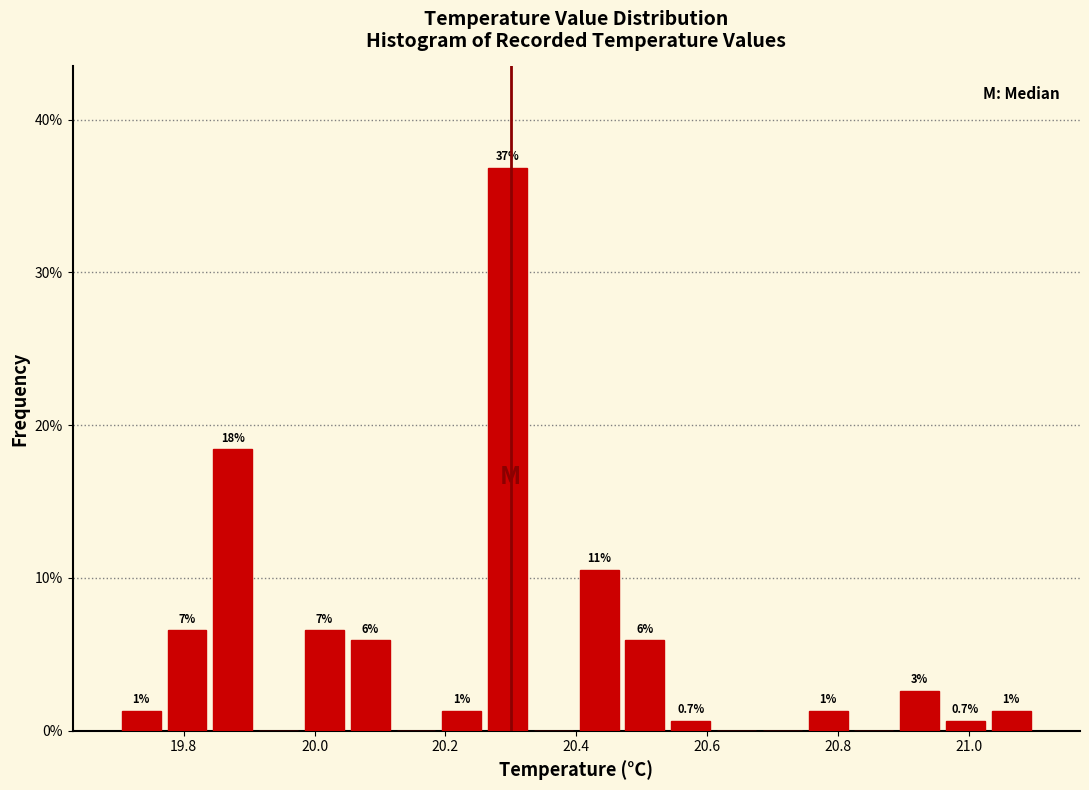

Read against the x-axis, roughly where is the centre of the tallest bar?

20.30